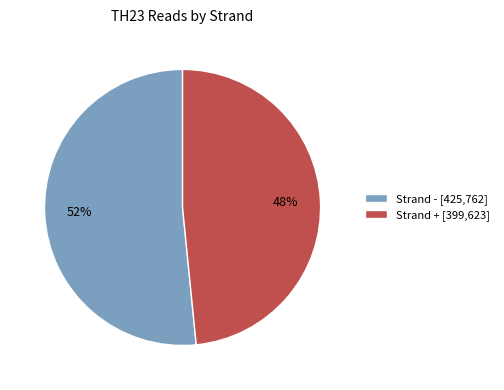

Which slice represents more than half of the pie?

Strand - [425,762]